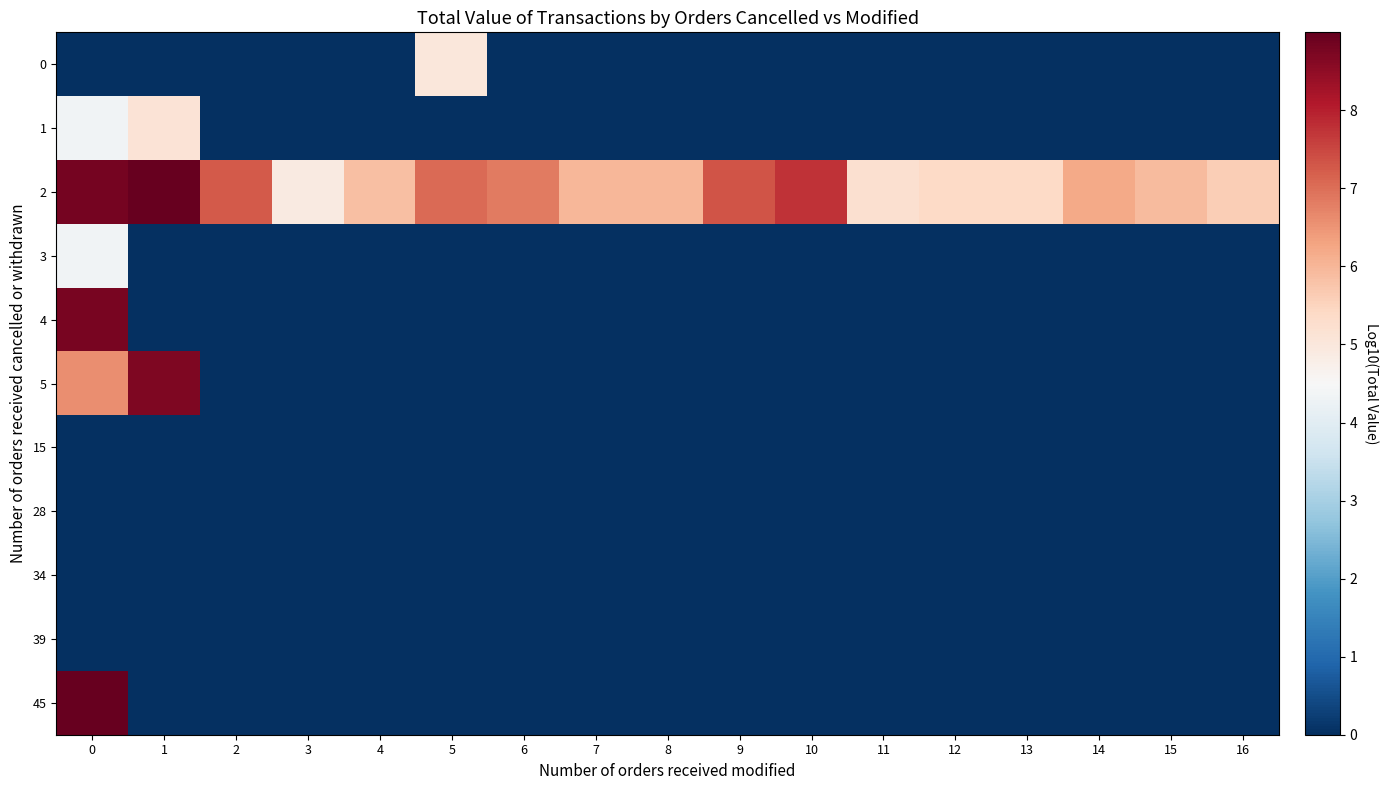

Reading left to right, list all the values displayed in this chart.

0: 0=0.0	1=0.0	2=0.0	3=0.0	4=0.0	5=5.0	6=0.0	7=0.0	8=0.0	9=0.0	10=0.0	11=0.0	12=0.0	13=0.0	14=0.0	15=0.0	16=0.0
1: 0=4.3	1=5.1	2=0.0	3=0.0	4=0.0	5=0.0	6=0.0	7=0.0	8=0.0	9=0.0	10=0.0	11=0.0	12=0.0	13=0.0	14=0.0	15=0.0	16=0.0
2: 0=8.8	1=9.0	2=7.3	3=4.9	4=5.9	5=7.0	6=6.8	7=6.0	8=6.0	9=7.3	10=7.8	11=5.2	12=5.4	13=5.4	14=6.2	15=5.9	16=5.6
3: 0=4.3	1=0.0	2=0.0	3=0.0	4=0.0	5=0.0	6=0.0	7=0.0	8=0.0	9=0.0	10=0.0	11=0.0	12=0.0	13=0.0	14=0.0	15=0.0	16=0.0
4: 0=8.8	1=0.0	2=0.0	3=0.0	4=0.0	5=0.0	6=0.0	7=0.0	8=0.0	9=0.0	10=0.0	11=0.0	12=0.0	13=0.0	14=0.0	15=0.0	16=0.0
5: 0=6.6	1=8.7	2=0.0	3=0.0	4=0.0	5=0.0	6=0.0	7=0.0	8=0.0	9=0.0	10=0.0	11=0.0	12=0.0	13=0.0	14=0.0	15=0.0	16=0.0
15: 0=0.0	1=0.0	2=0.0	3=0.0	4=0.0	5=0.0	6=0.0	7=0.0	8=0.0	9=0.0	10=0.0	11=0.0	12=0.0	13=0.0	14=0.0	15=0.0	16=0.0
28: 0=0.0	1=0.0	2=0.0	3=0.0	4=0.0	5=0.0	6=0.0	7=0.0	8=0.0	9=0.0	10=0.0	11=0.0	12=0.0	13=0.0	14=0.0	15=0.0	16=0.0
34: 0=0.0	1=0.0	2=0.0	3=0.0	4=0.0	5=0.0	6=0.0	7=0.0	8=0.0	9=0.0	10=0.0	11=0.0	12=0.0	13=0.0	14=0.0	15=0.0	16=0.0
39: 0=0.0	1=0.0	2=0.0	3=0.0	4=0.0	5=0.0	6=0.0	7=0.0	8=0.0	9=0.0	10=0.0	11=0.0	12=0.0	13=0.0	14=0.0	15=0.0	16=0.0
45: 0=9.0	1=0.0	2=0.0	3=0.0	4=0.0	5=0.0	6=0.0	7=0.0	8=0.0	9=0.0	10=0.0	11=0.0	12=0.0	13=0.0	14=0.0	15=0.0	16=0.0